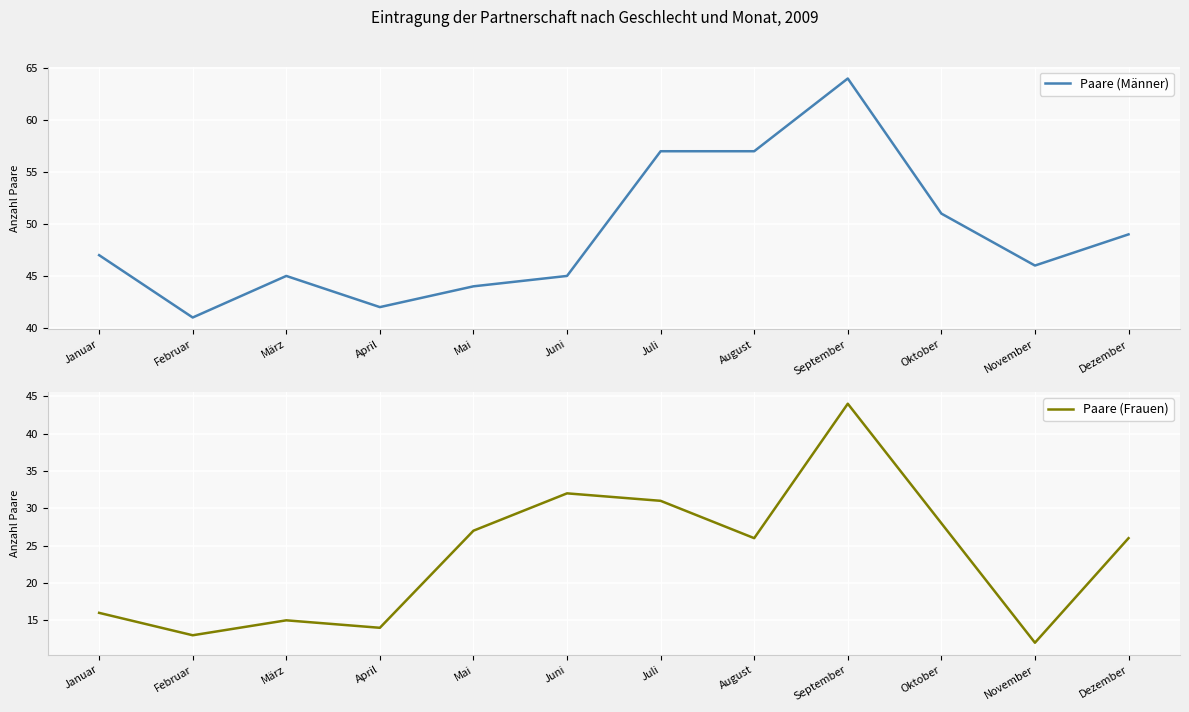

True or false: Paare (Männer) has more than 2 points higher than both neighbors.

False